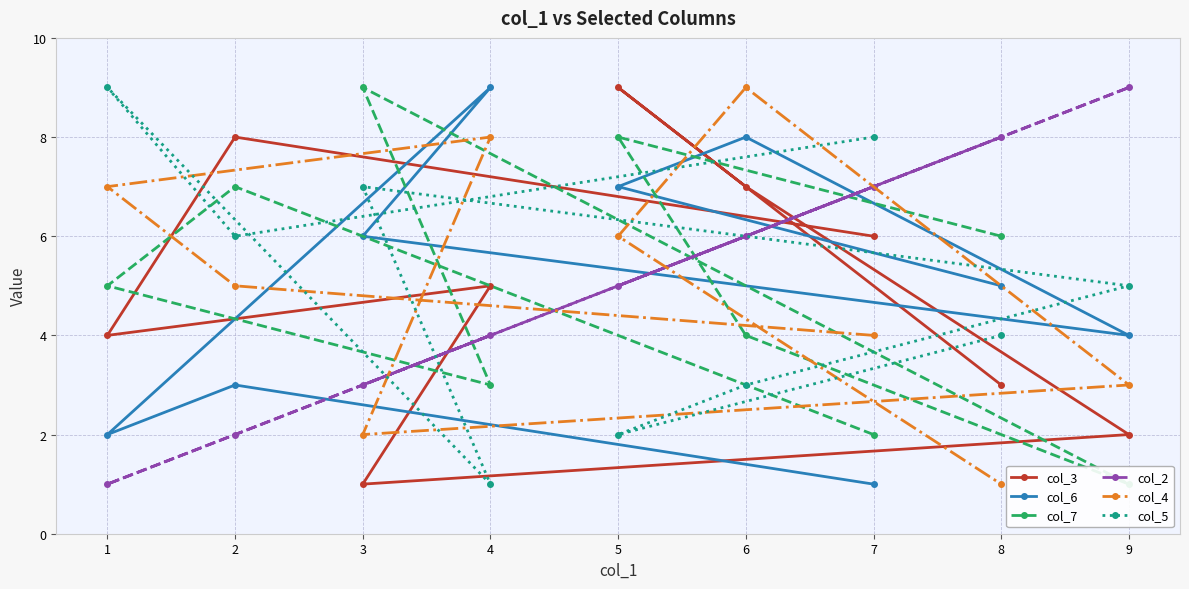

Which series has the largest total across all categories?

col_3